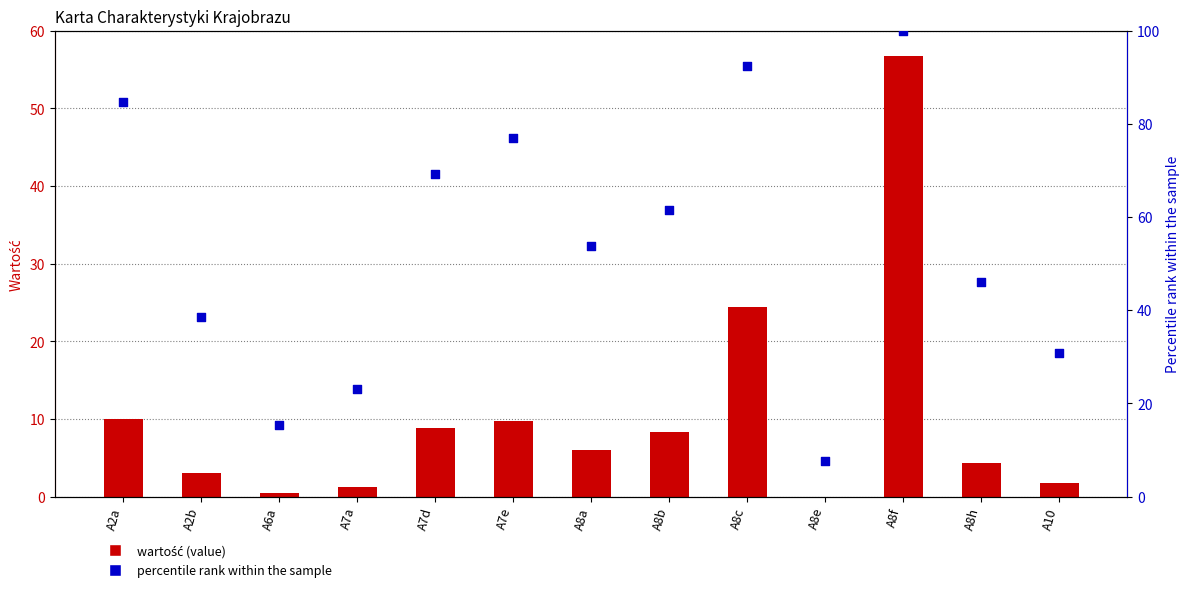

Which series reaches the minimum Y coordinate?

Wartość (value)